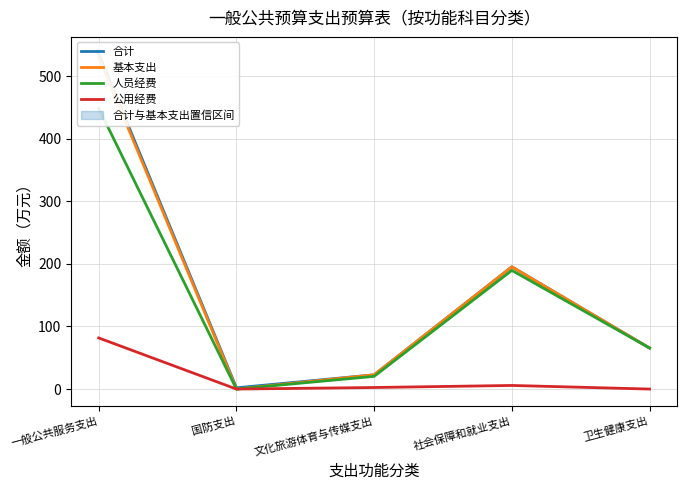

At 卫生健康支出, list the series in order from largest to smallest.

合计, 基本支出, 人员经费, 公用经费